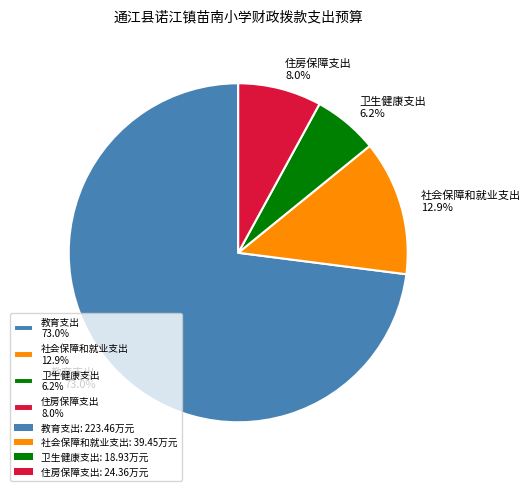

Combined, do 教育支出 and 卫生健康支出 account for over 50%?

Yes